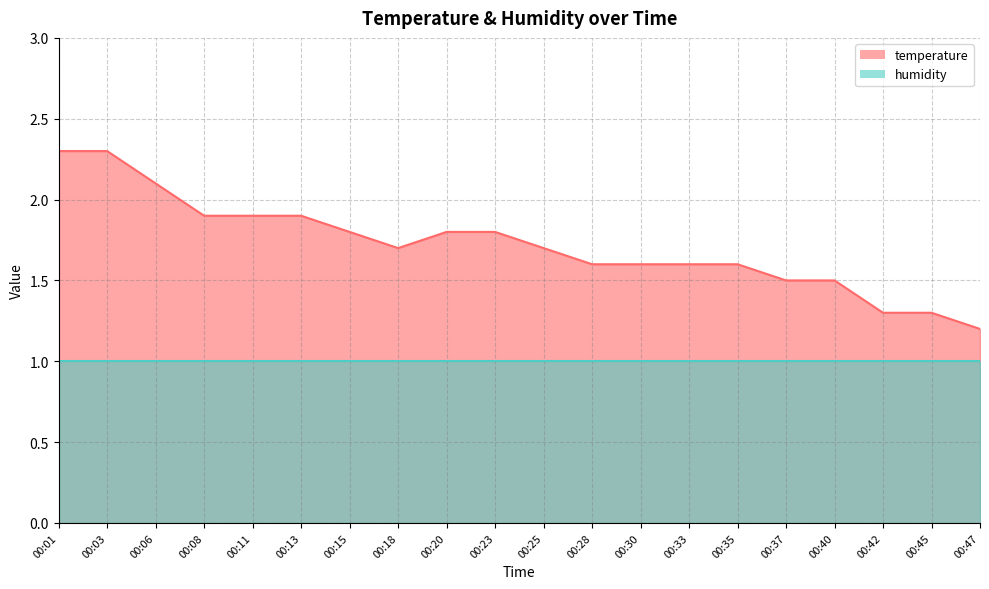

What is the ratio of the value at 00:08 to the value at 00:01?

0.8